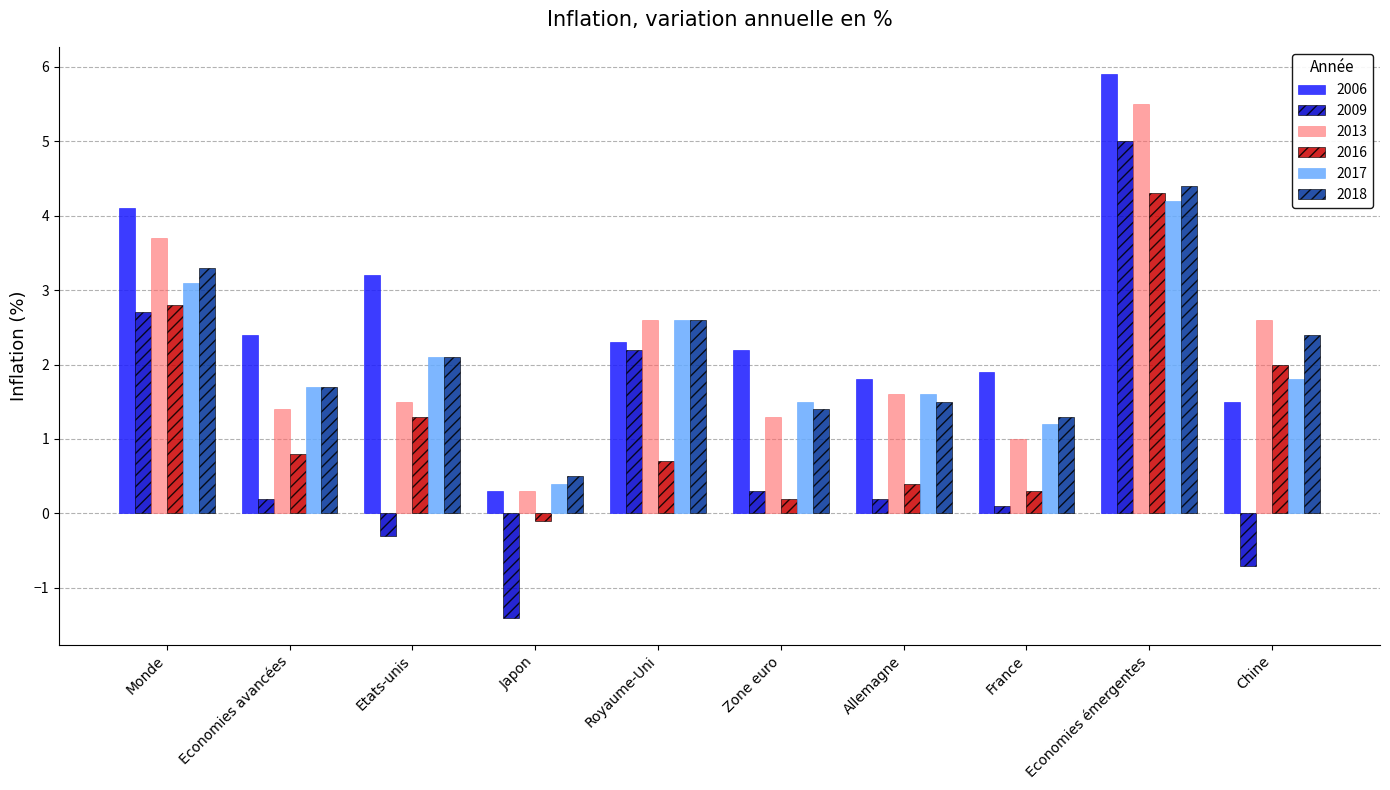

Are the bars horizontal?

No